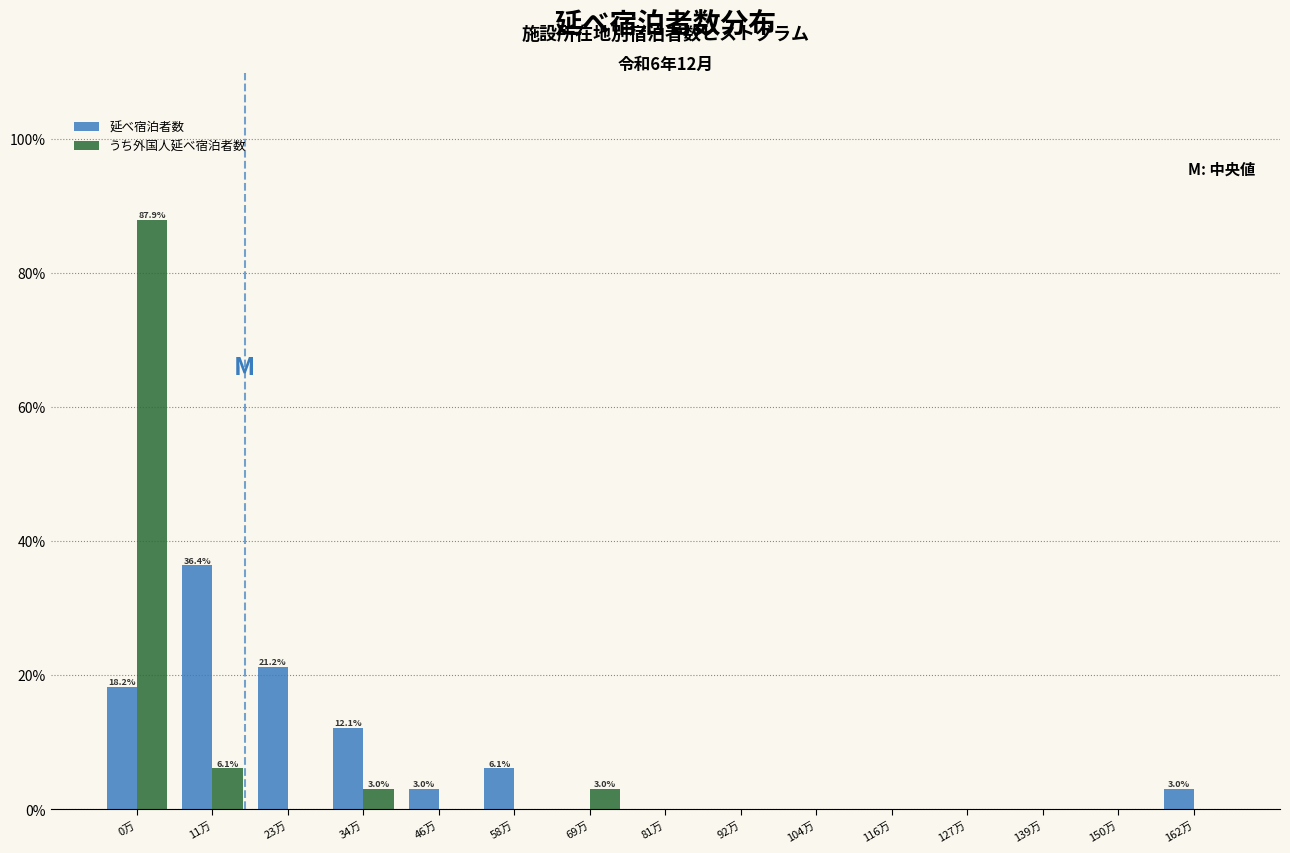

Reading left to right, transcribe all the data shown in this chart.

延べ宿泊者数: 0万=18.2	11万=36.4	23万=21.2	34万=12.1	46万=3.0	58万=6.1	69万=0.0	81万=0.0	92万=0.0	104万=0.0	116万=0.0	127万=0.0	139万=0.0	150万=0.0	162万=3.0
うち外国人延べ宿泊者数: 0万=87.9	11万=6.1	23万=0.0	34万=3.0	46万=0.0	58万=0.0	69万=3.0	81万=0.0	92万=0.0	104万=0.0	116万=0.0	127万=0.0	139万=0.0	150万=0.0	162万=0.0